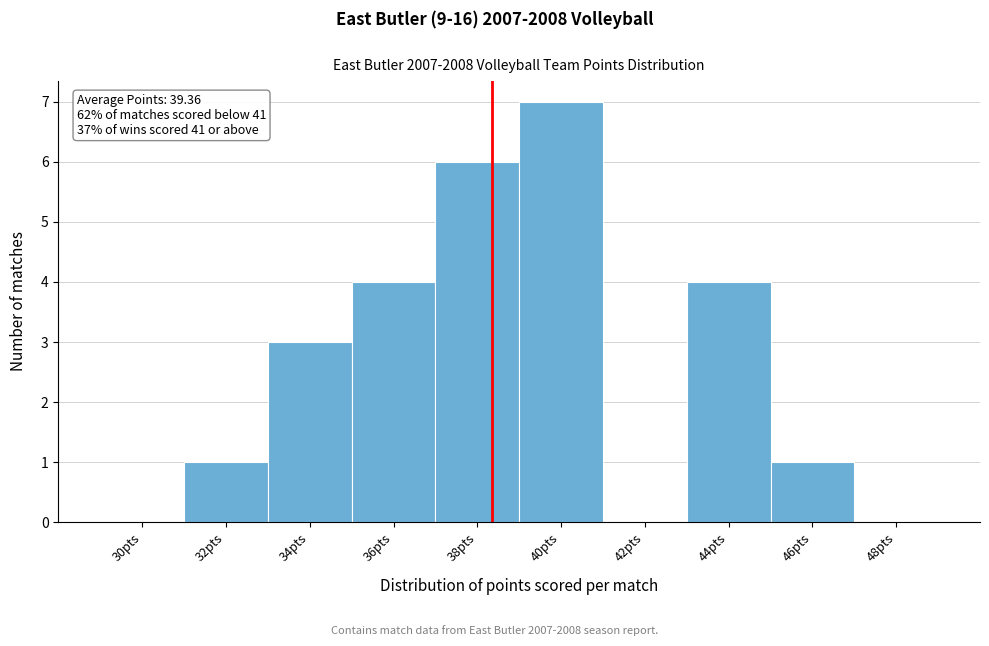

Reading left to right, what are all the values shown in this chart?

30pts=0	32pts=1	34pts=3	36pts=4	38pts=6	40pts=7	42pts=0	44pts=4	46pts=1	48pts=0